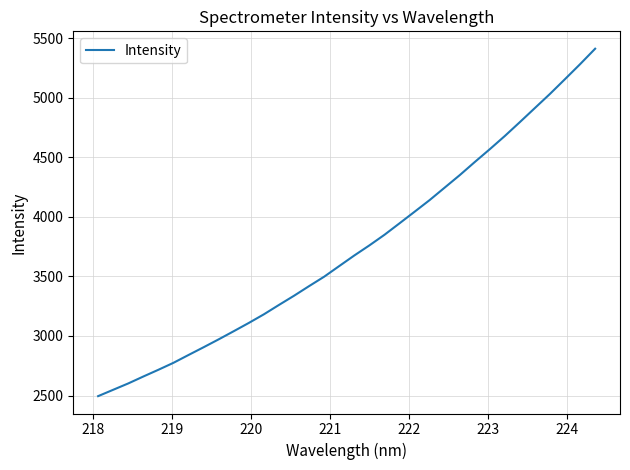

How many lines are shown in the chart?

1